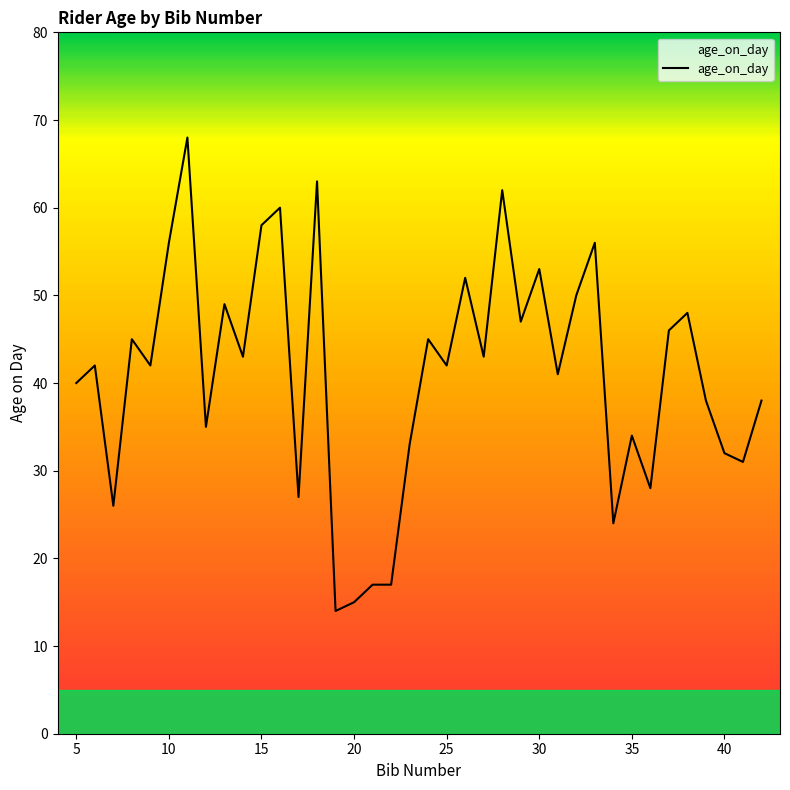

What is the maximum value shown in the chart?

68